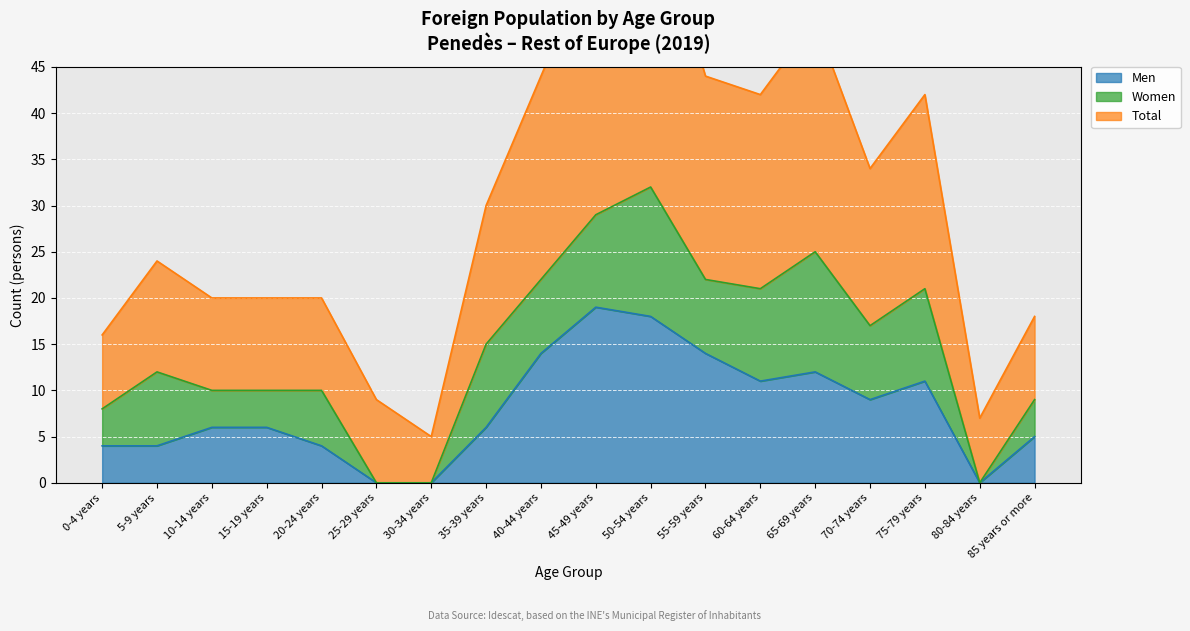

Is it true that Men equals 11 at 10-14 years?

False